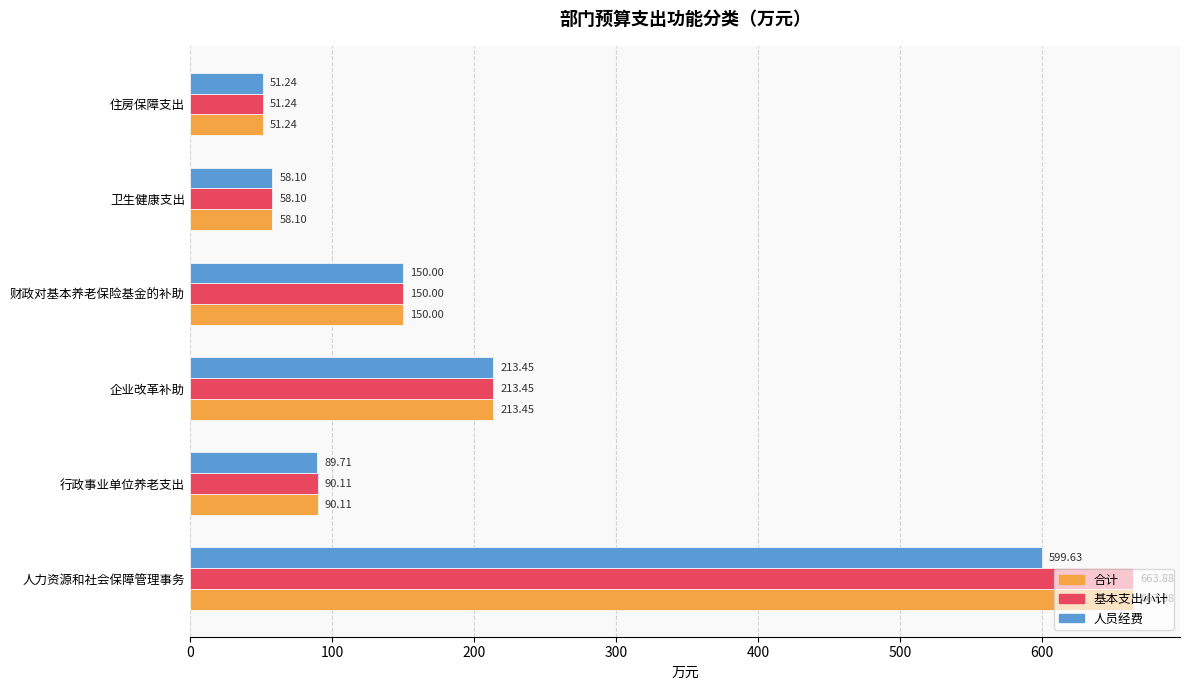

What is the difference between the maximum and minimum values in the 基本支出小计 series?

612.6